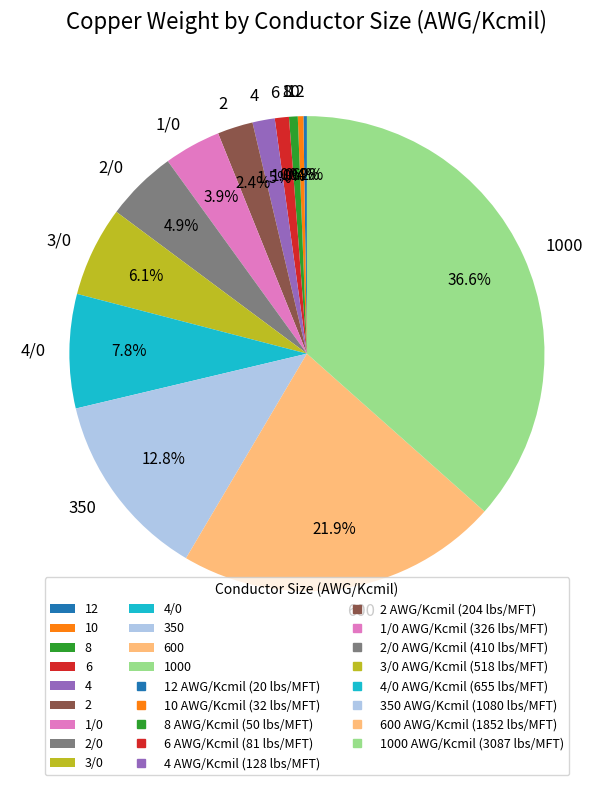

Which has a higher value, 4/0 or 10?

4/0